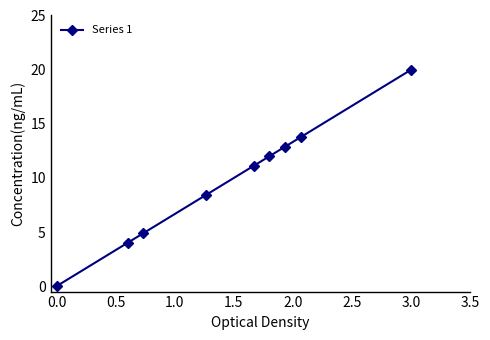

What is the value of the 7th point from the left?

12.9